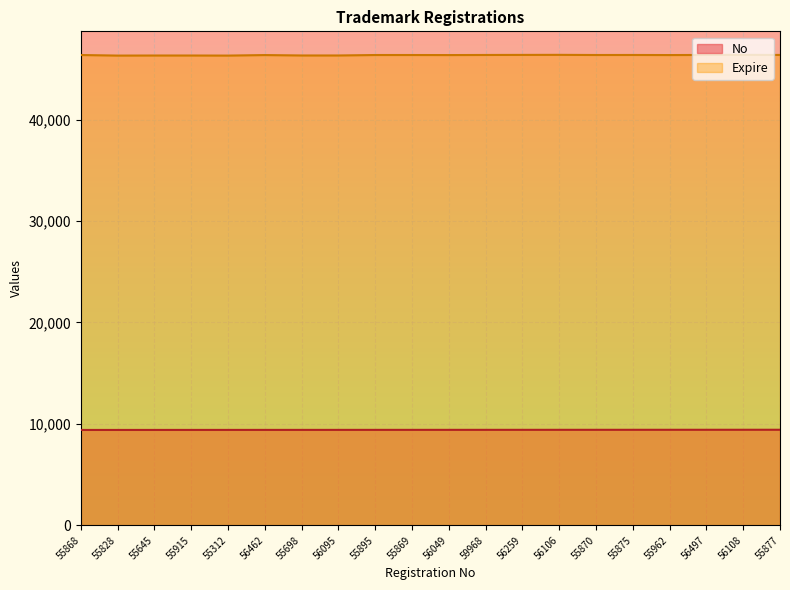

List the labels in order of No value, largest first.

55877, 56108, 56497, 55962, 55875, 55870, 56106, 56259, 59968, 56049, 55869, 55895, 56095, 55698, 56462, 55312, 55915, 55645, 55828, 55868